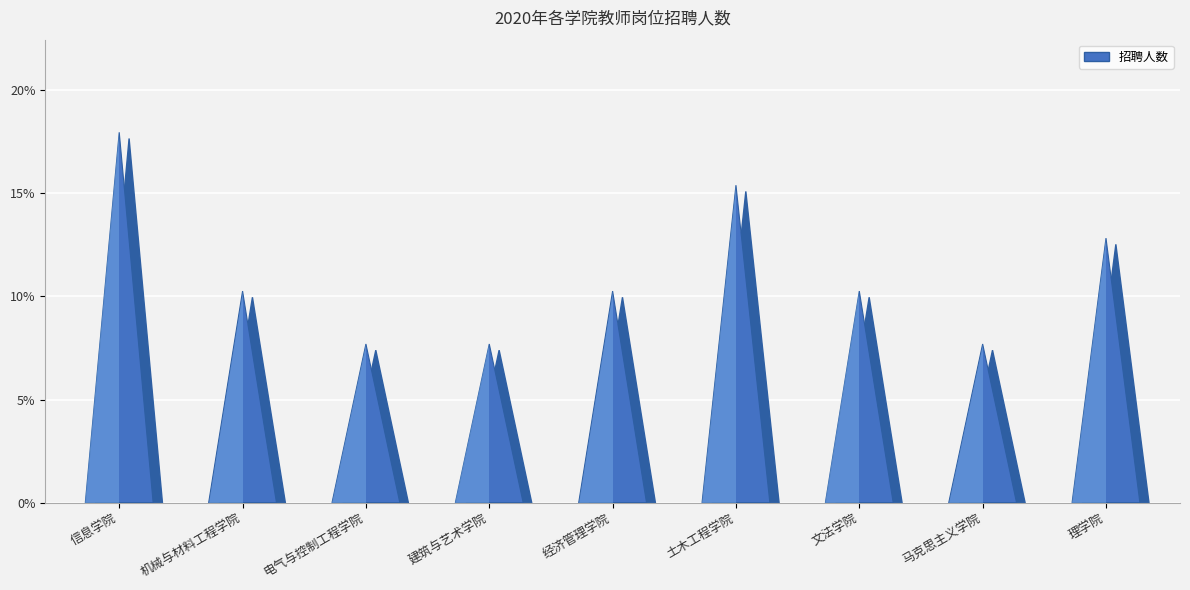

What position from the left is 机械与材料工程学院?

2